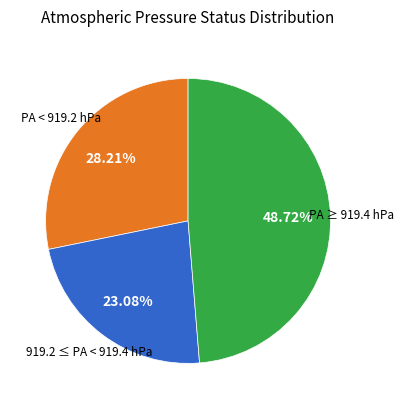

Is there any slice that represents more than half of the pie?

No